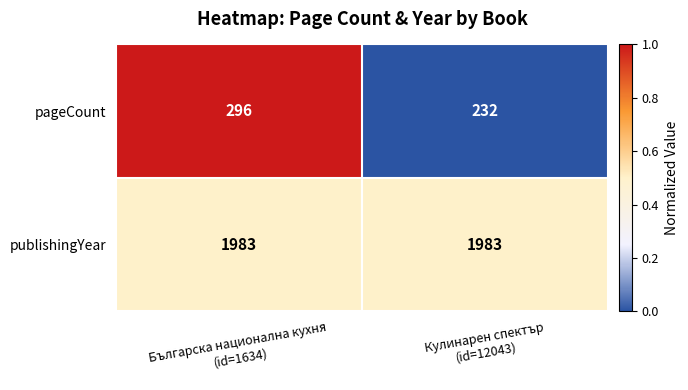

Which series has the widest spread of values?

pageCount